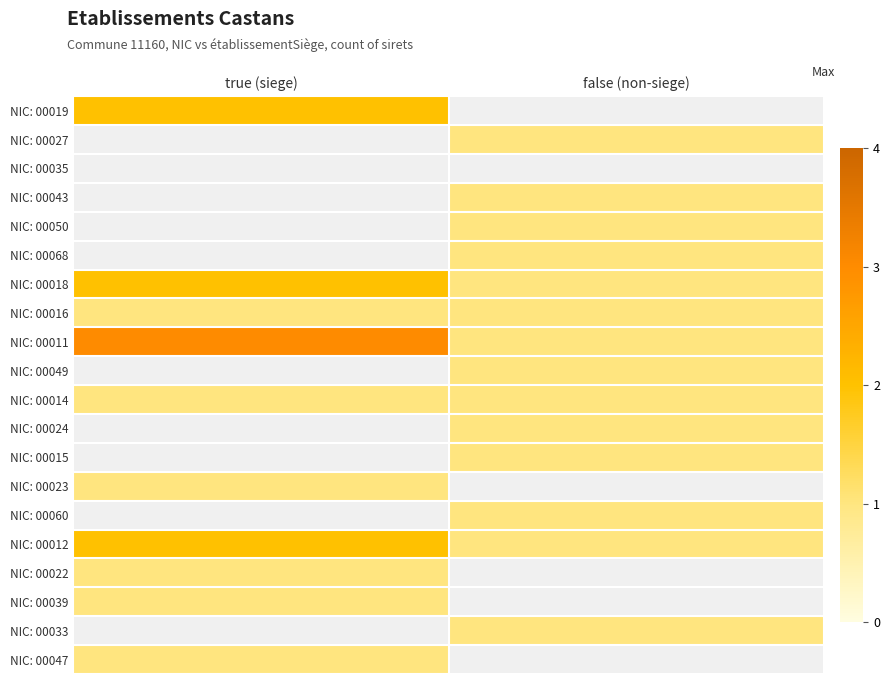

What is the smallest value displayed?

1.0